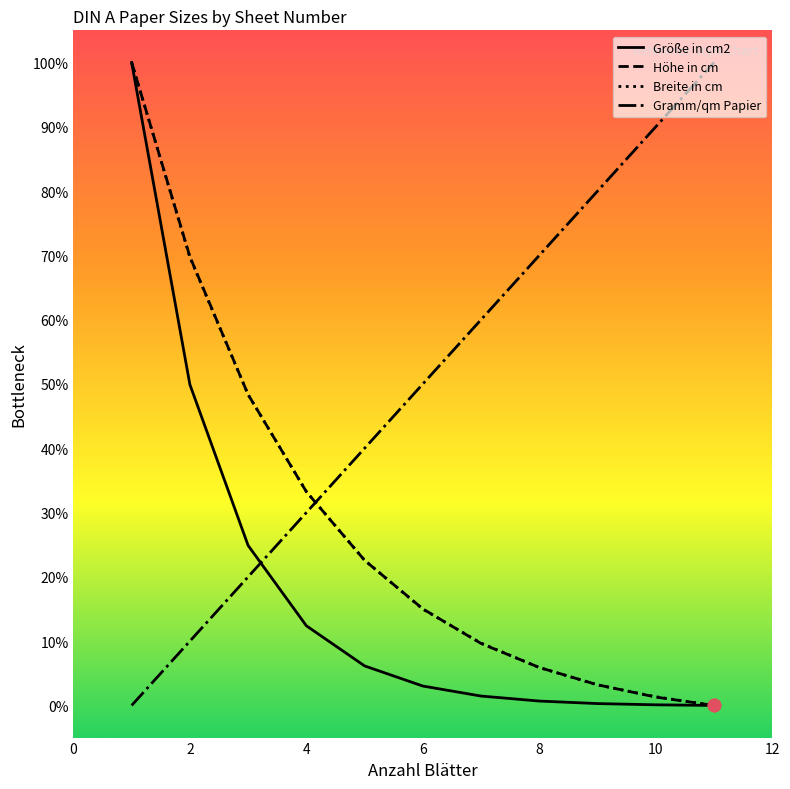

Which series ends up on top after the final intersection of Gramm/qm Papier and Breite in cm?

Gramm/qm Papier